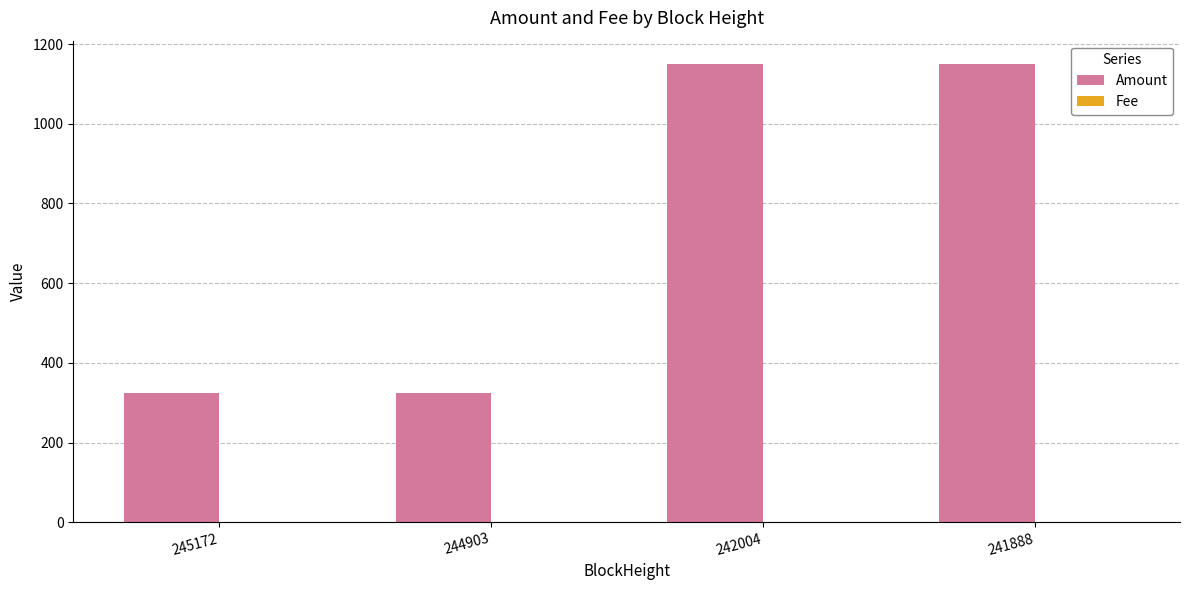

Which series changed the most between 245172 and 241888?

Amount